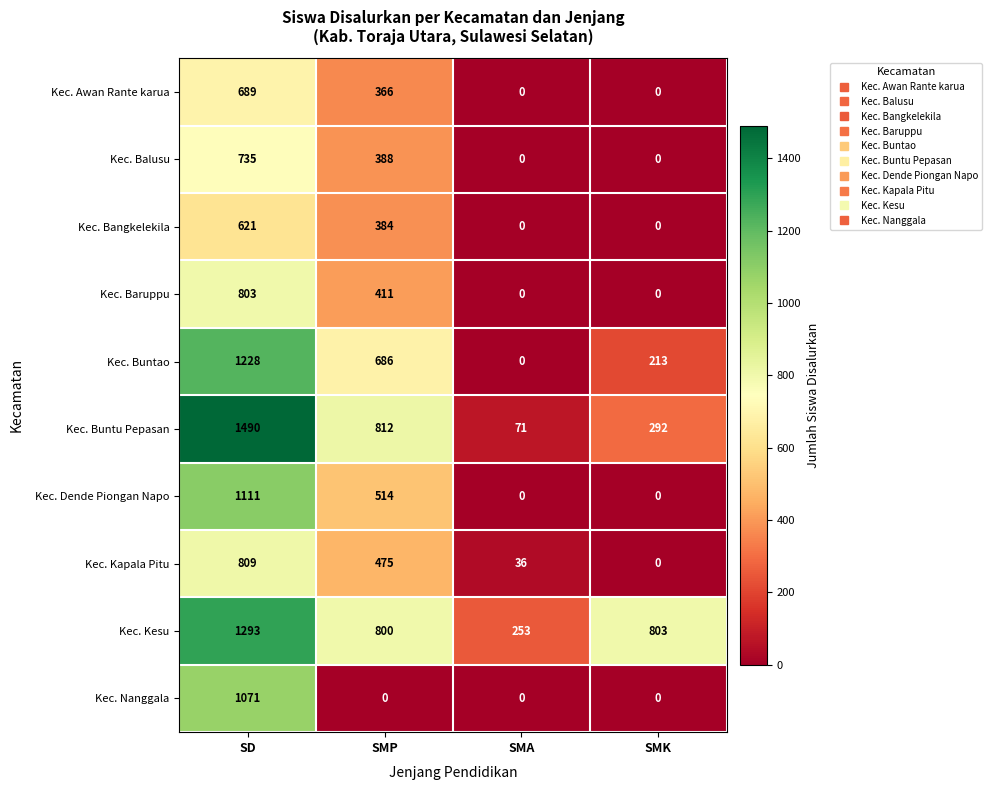

What is the sum of all Kec. Kesu values?

3149